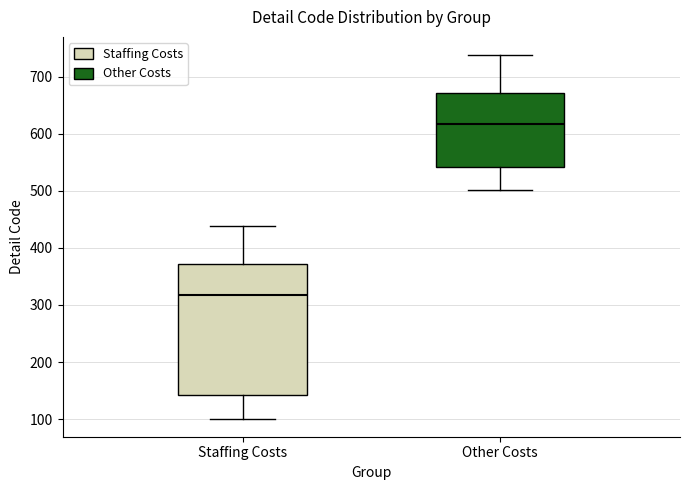

Which box has the highest median line?

Other Costs